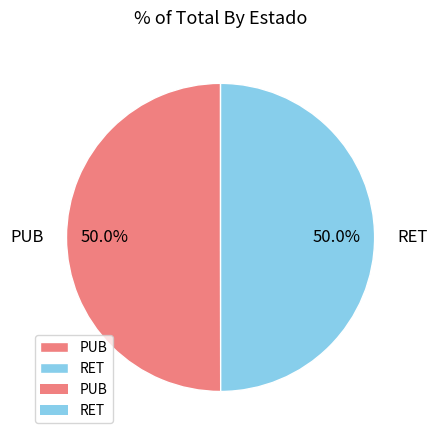

What portion of the pie excludes RET?

50.0%